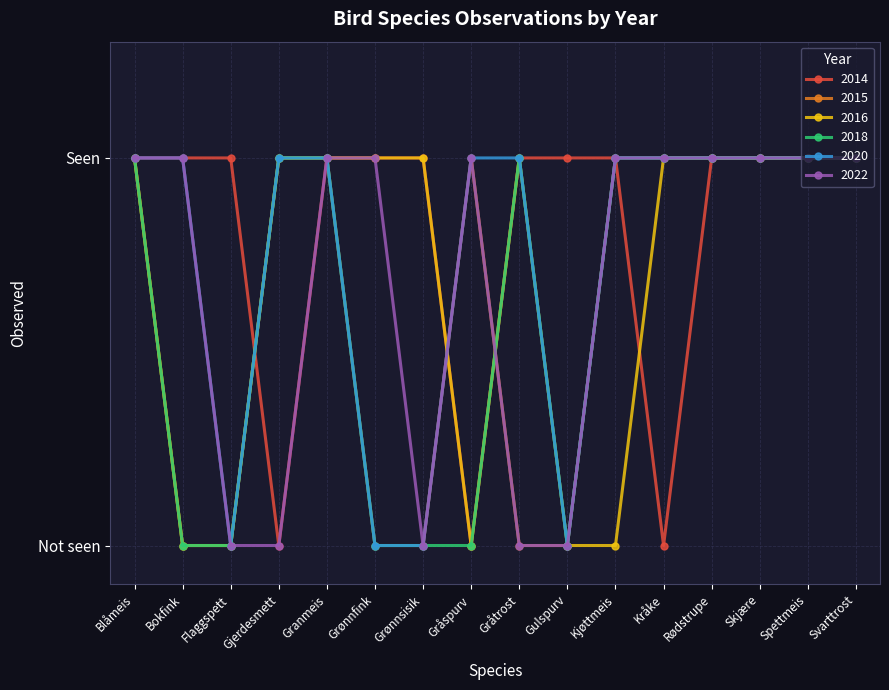

Which series has the largest total across all categories?

2014